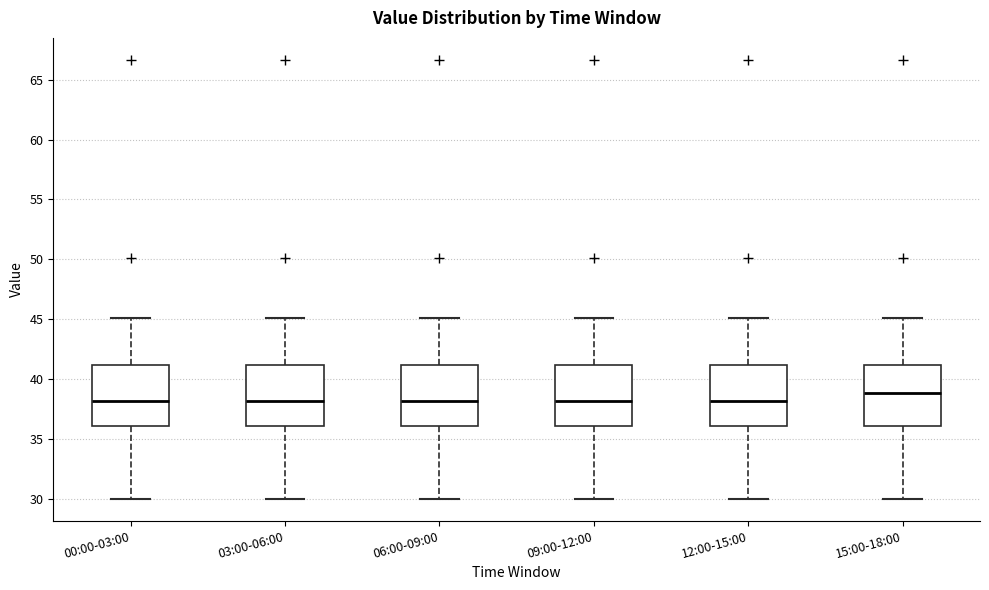

Reading left to right, transcribe this box plot: for each box, give where its median line is, the range the box spans, and where its two whiskers end, as read against the y-axis. The values are not printed on the chart, so give them approximately, as read against the axis.

00:00-03:00: median 38, box 36 to 41, whiskers 30 to 45
03:00-06:00: median 38, box 36 to 41, whiskers 30 to 45
06:00-09:00: median 38, box 36 to 41, whiskers 30 to 45
09:00-12:00: median 38, box 36 to 41, whiskers 30 to 45
12:00-15:00: median 38, box 36 to 41, whiskers 30 to 45
15:00-18:00: median 39, box 36 to 41, whiskers 30 to 45